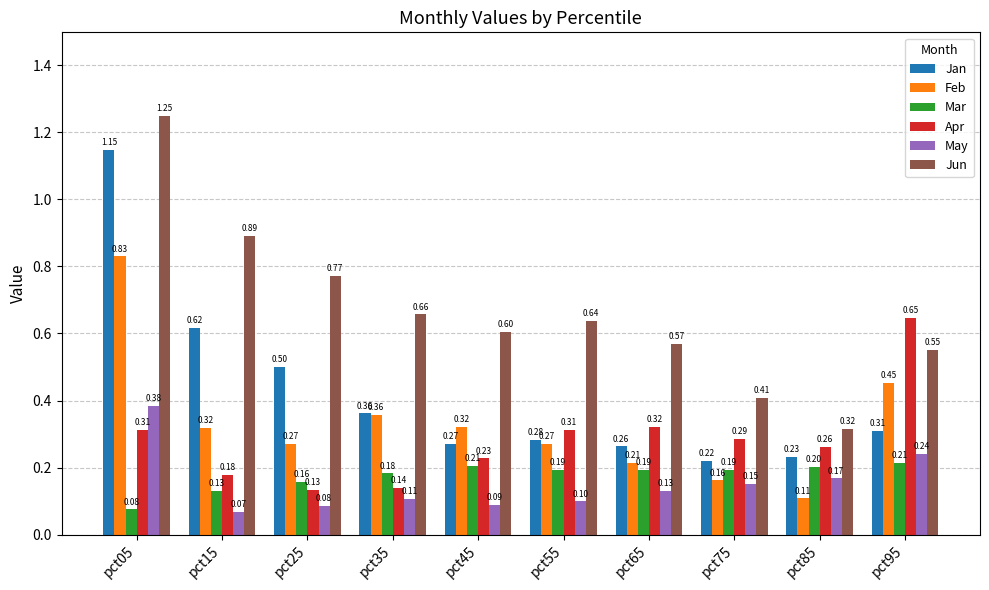

Where is Mar nearest to the value 0?

pct05